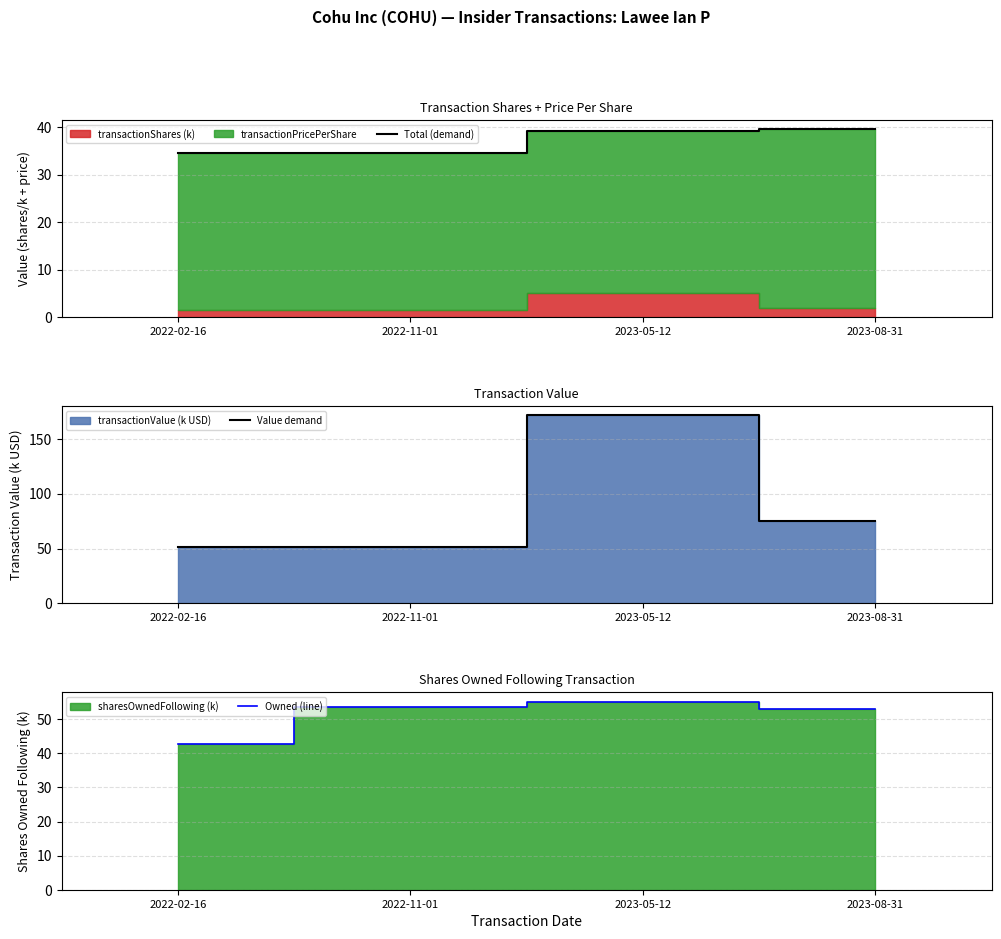

True or false: Total (demand) has a value of 21.9 at 2022-02-16.

False